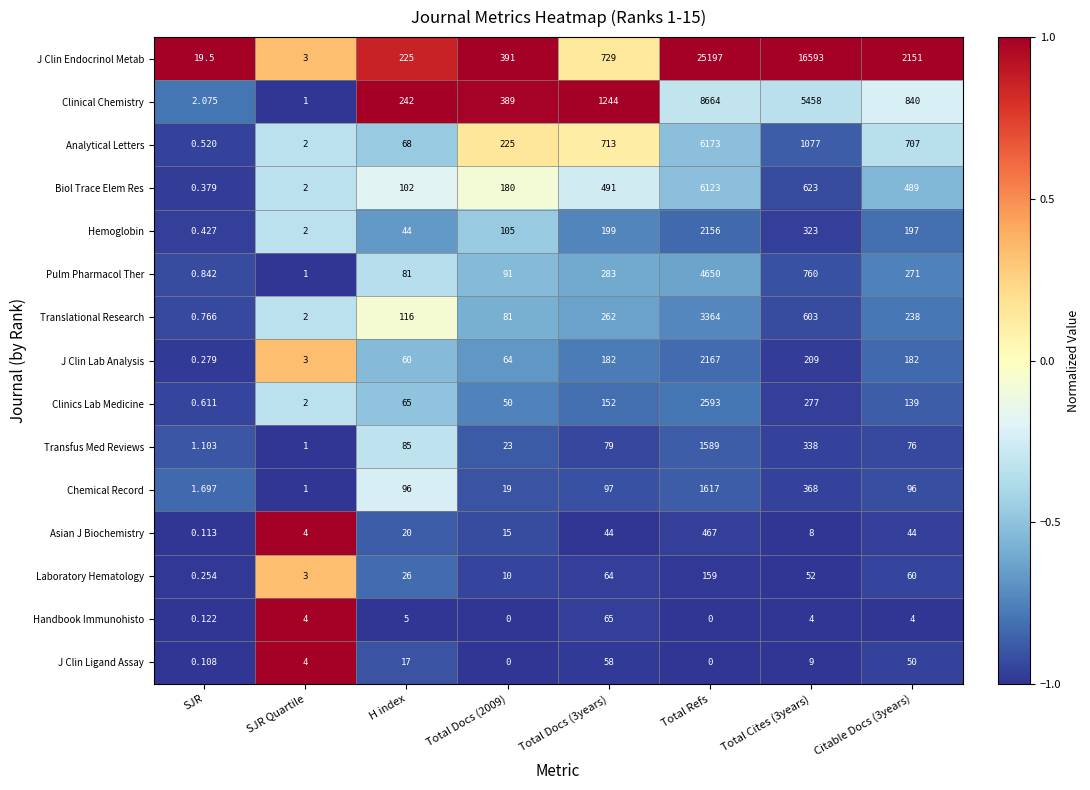

Which category has the highest value in the Transfus Med Reviews series?

Total Refs